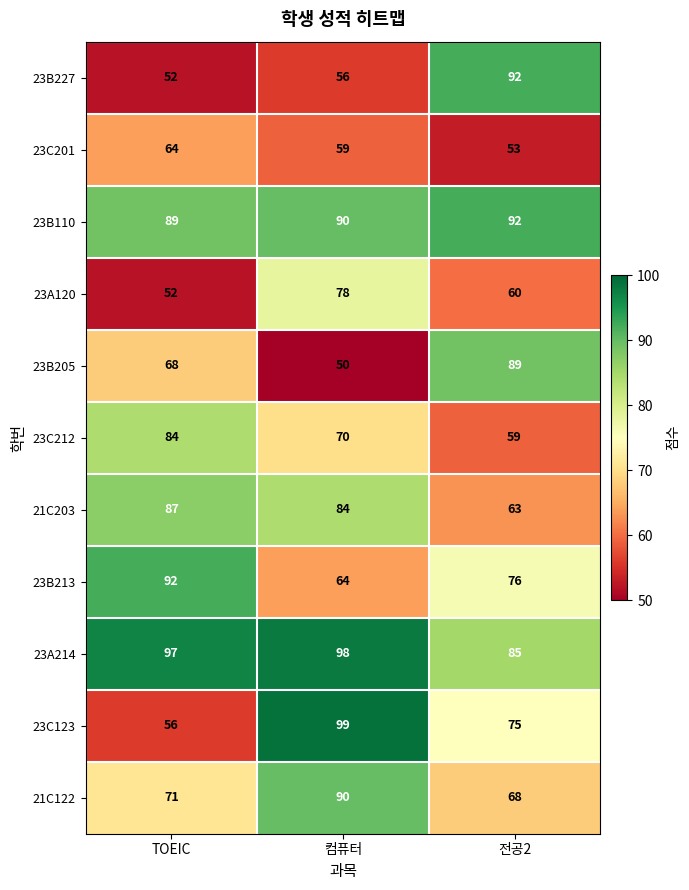

Is the value of 23B227 at TOEIC greater than the value of 23C123 at 전공2?

No